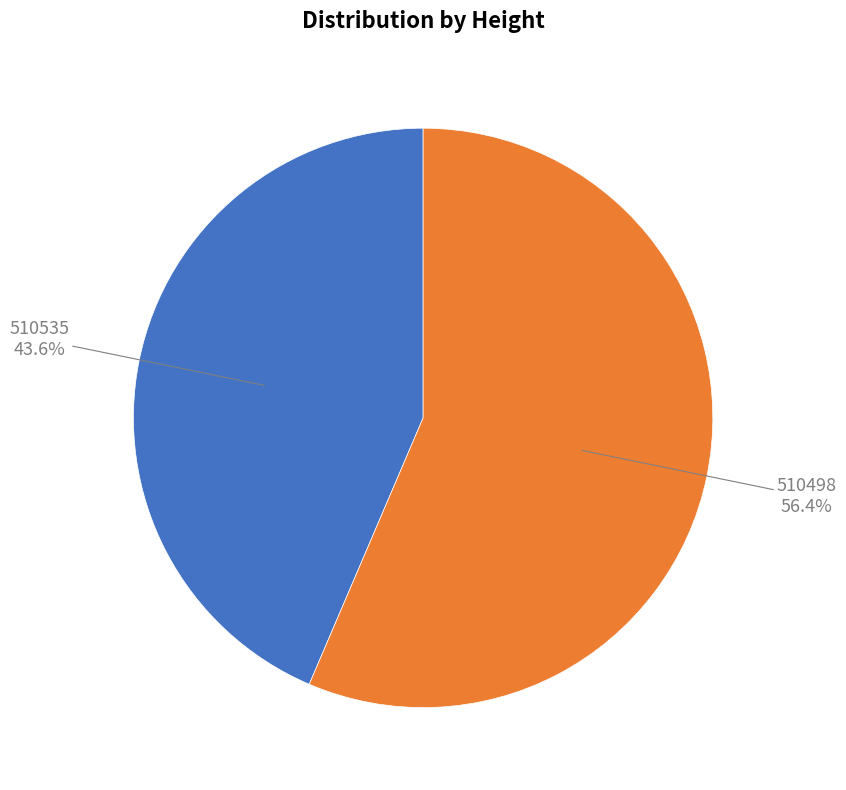

Is there a majority slice in this chart?

Yes